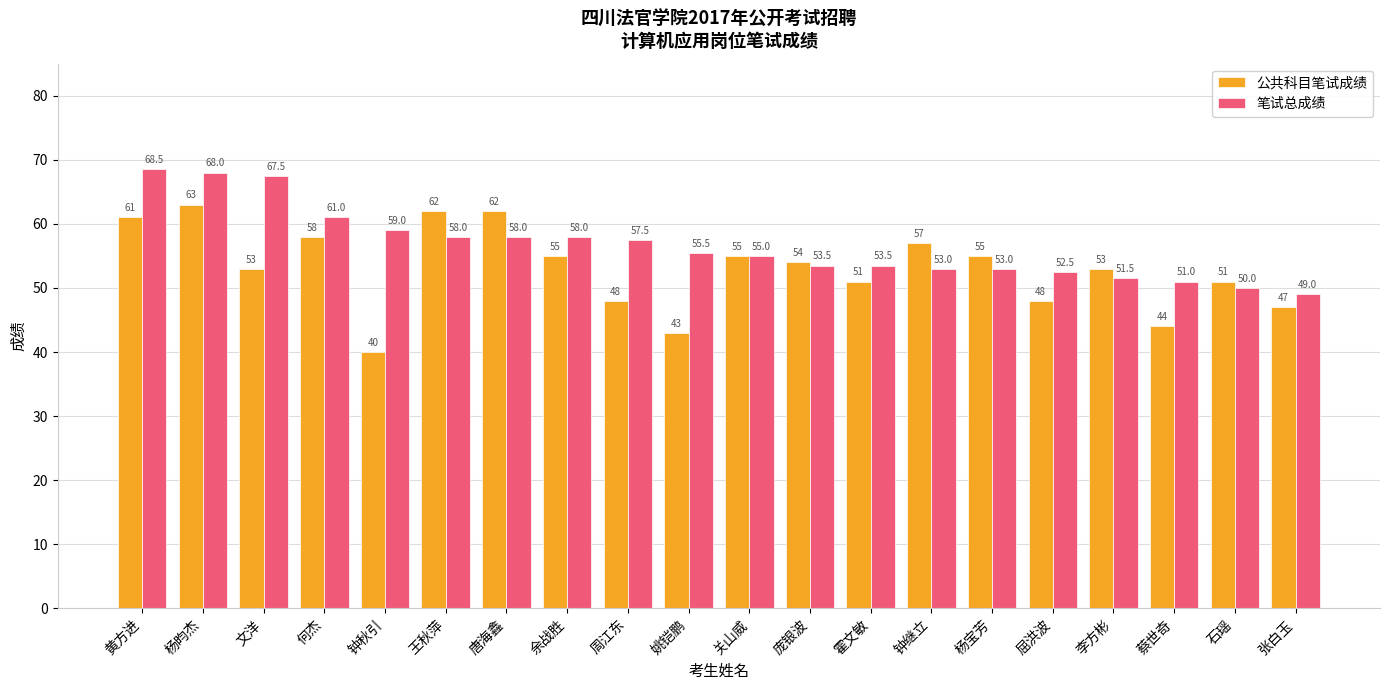

At which category is the sum across all series the highest?

杨昀杰